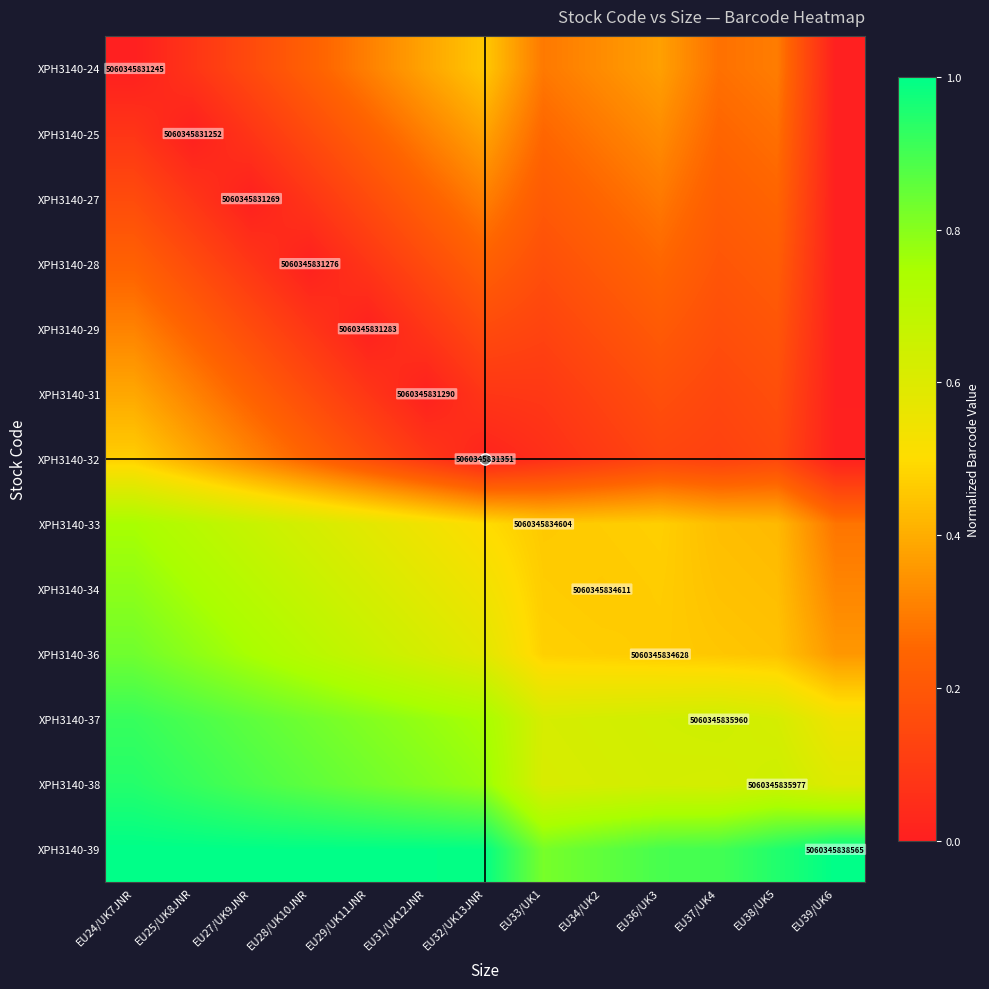

How many XPH3140-37 values are between 0 and 1?

13